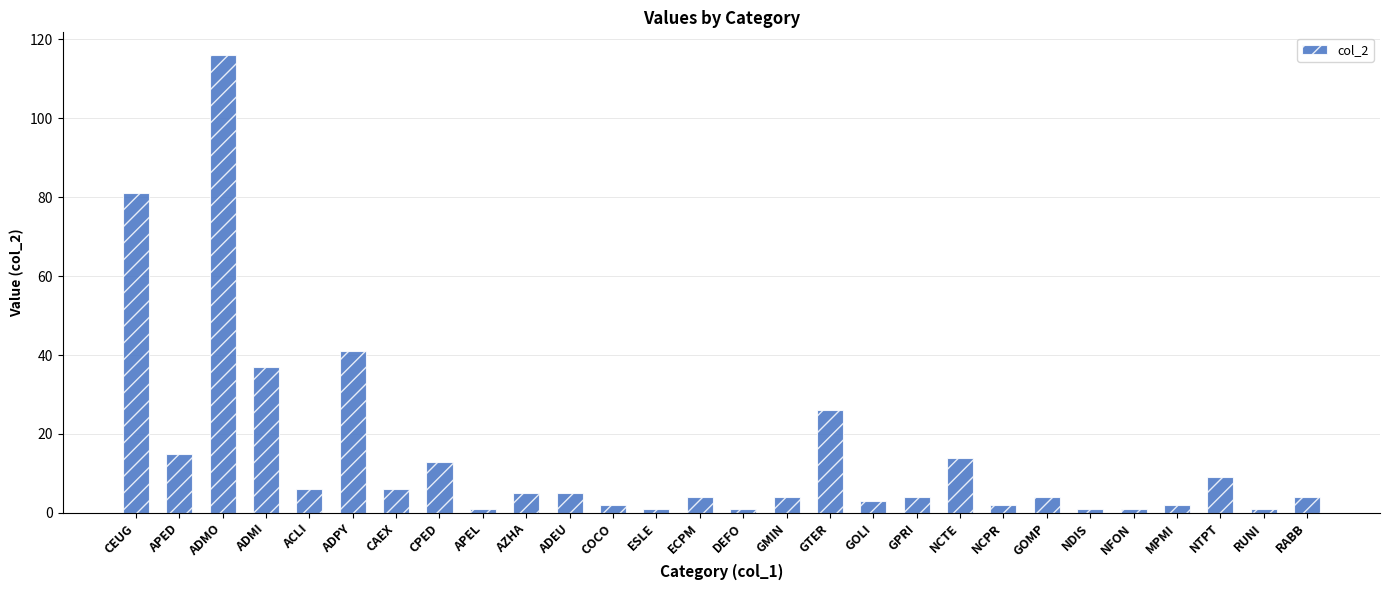

Does the chart contain any negative values?

No